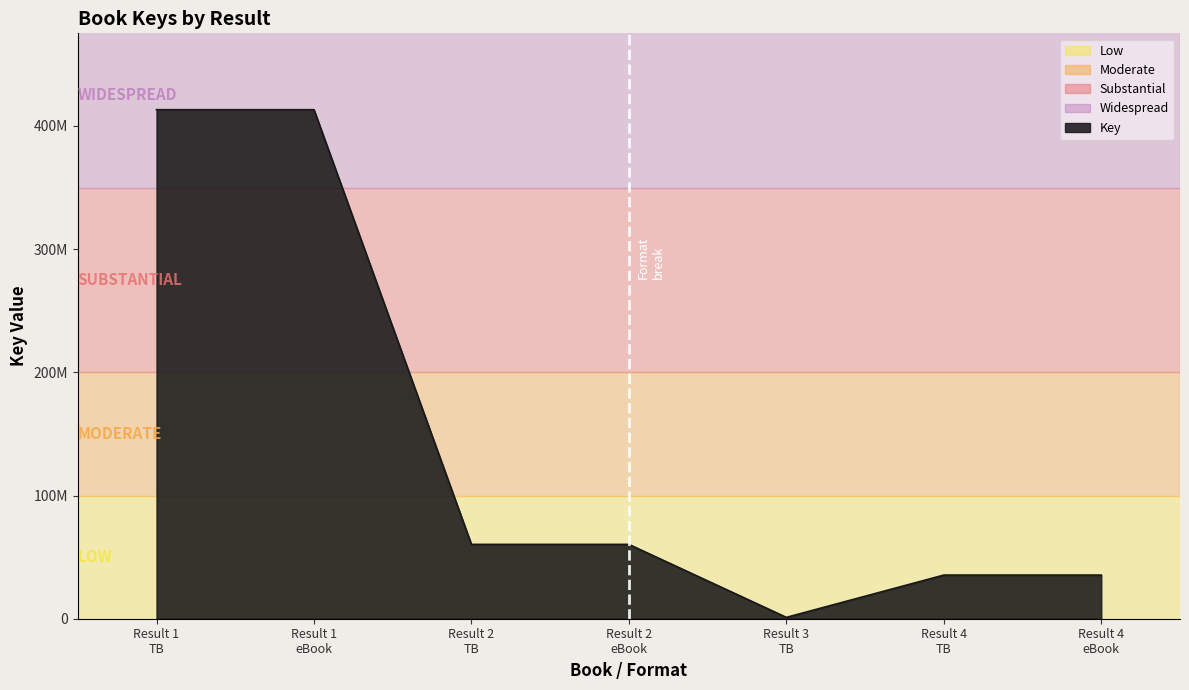

What is the label of the 7th point from the left?

Result 4 eBook